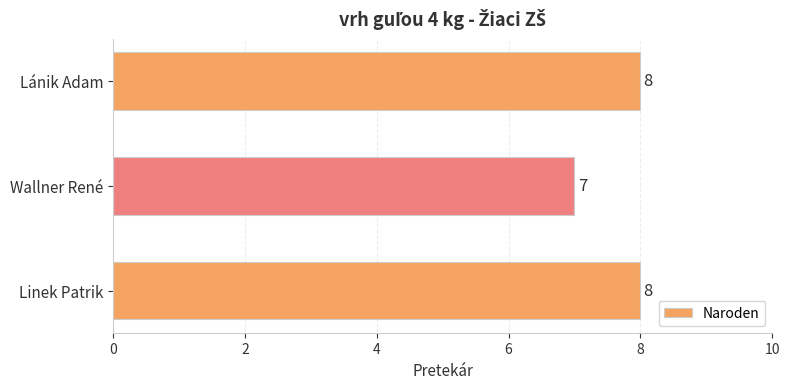

What is the maximum value shown in the chart?

8